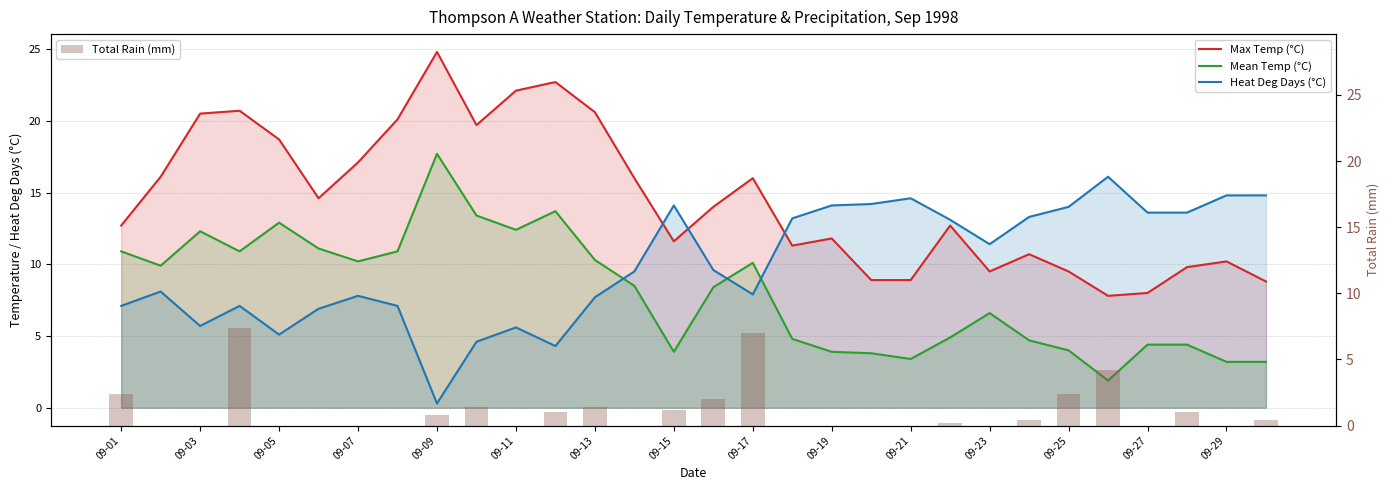

Is it true that Total Rain (mm) equals 1.3 at 15?

False